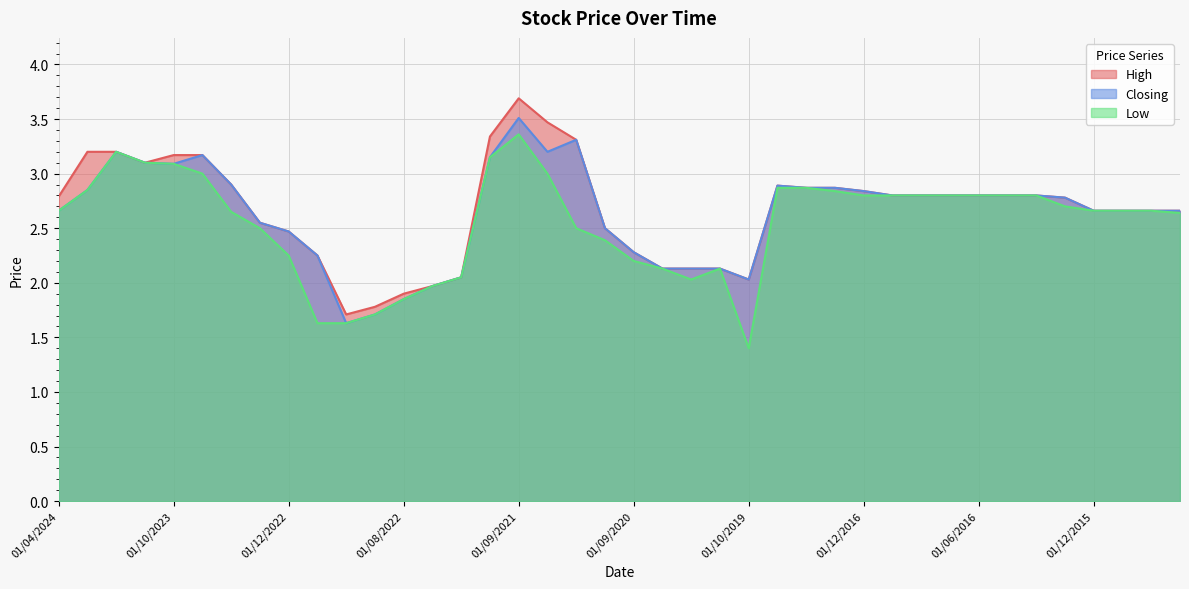

Count the number of data series in this chart.

3